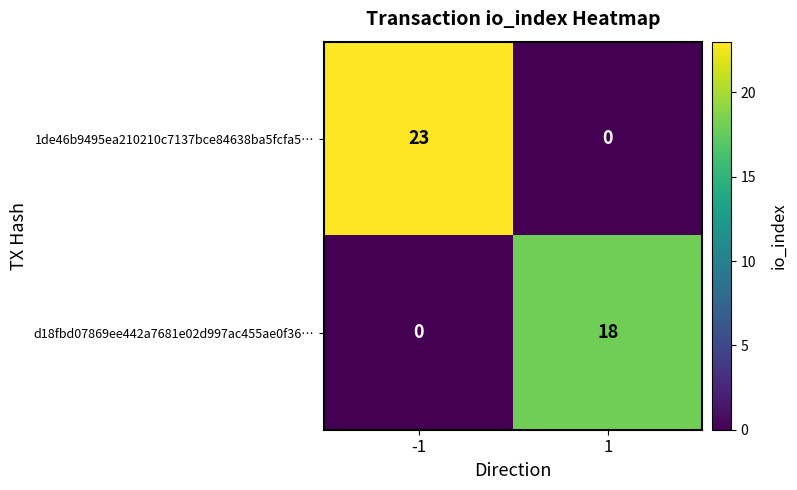

What value does the d18fbd07869ee442a7681e02d997ac455ae0f36… series have at 1?

18